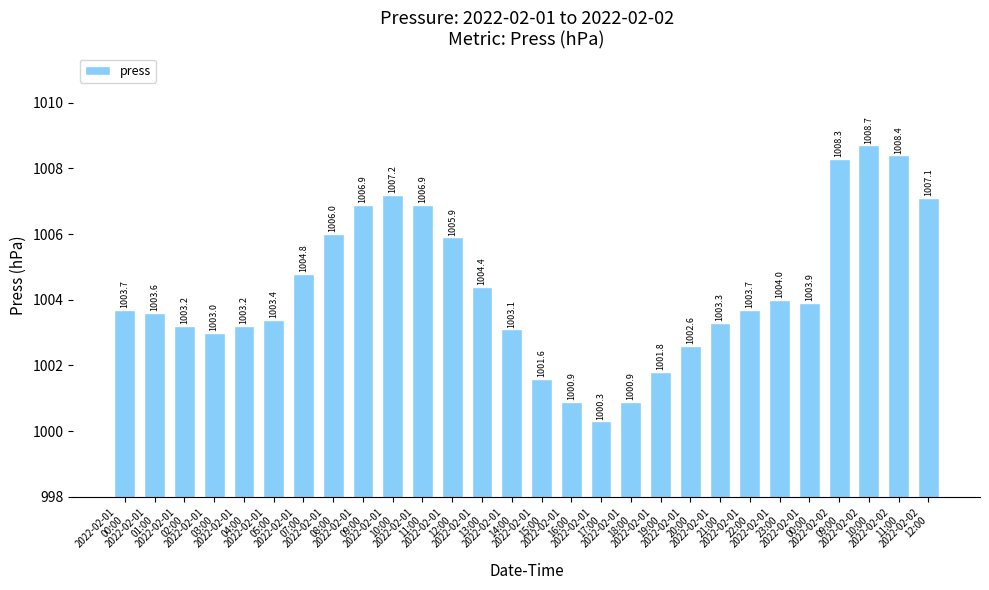

Reading left to right, list all the values displayed in this chart.

1003.7	1003.6	1003.2	1003.0	1003.2	1003.4	1004.8	1006.0	1006.9	1007.2	1006.9	1005.9	1004.4	1003.1	1001.6	1000.9	1000.3	1000.9	1001.8	1002.6	1003.3	1003.7	1004.0	1003.9	1008.3	1008.7	1008.4	1007.1